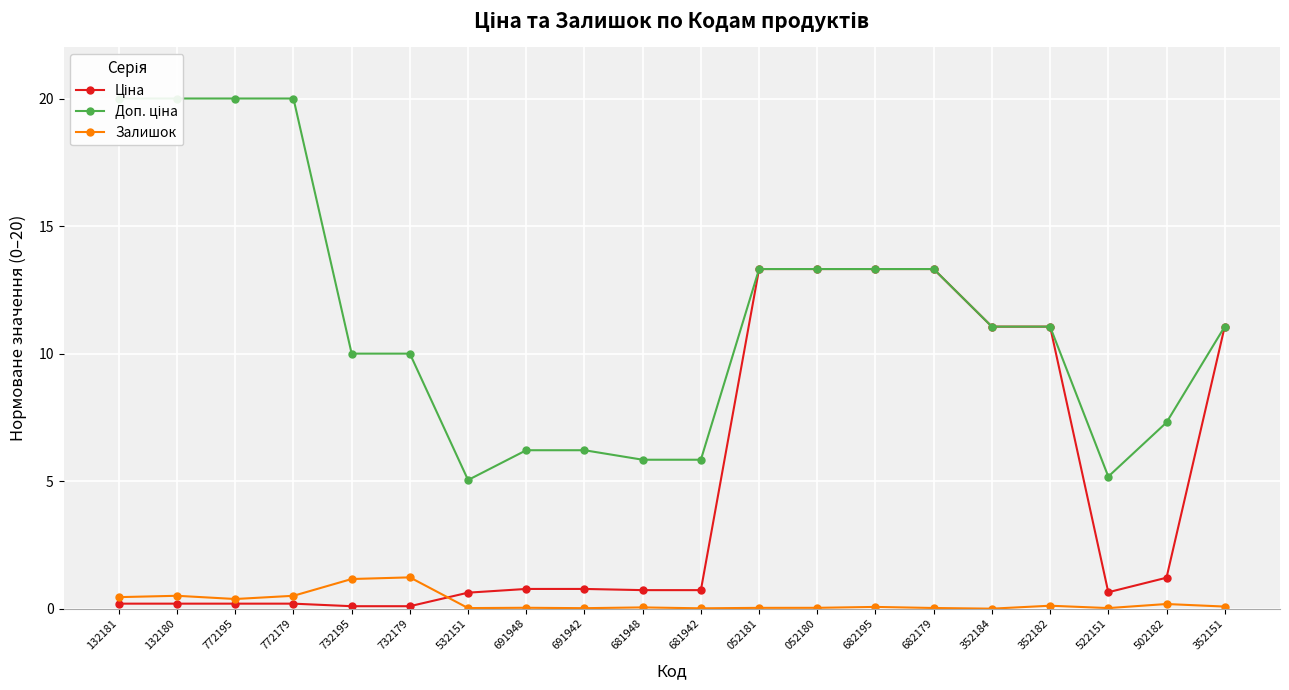

Reading left to right, what are all the values shown in this chart?

Ціна: 132181=0.2	132180=0.2	772195=0.2	772179=0.2	732195=0.1	732179=0.1	532151=0.6	691948=0.8	691942=0.8	681948=0.7	681942=0.7	052181=13.3	052180=13.3	682195=13.3	682179=13.3	352184=11.1	352182=11.1	522151=0.6	502182=1.2	352151=11.1
Доп. ціна: 132181=20.0	132180=20.0	772195=20.0	772179=20.0	732195=10.0	732179=10.0	532151=5.0	691948=6.2	691942=6.2	681948=5.8	681942=5.8	052181=13.3	052180=13.3	682195=13.3	682179=13.3	352184=11.1	352182=11.1	522151=5.2	502182=7.3	352151=11.1
Залишок: 132181=0.5	132180=0.5	772195=0.4	772179=0.5	732195=1.2	732179=1.2	532151=0.0	691948=0.0	691942=0.0	681948=0.0	681942=0.0	052181=0.0	052180=0.0	682195=0.1	682179=0.0	352184=0.0	352182=0.1	522151=0.0	502182=0.2	352151=0.1